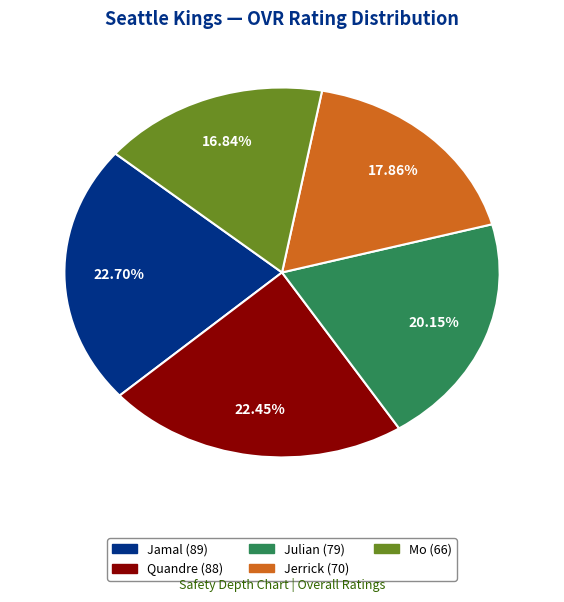

Which has a higher value, Jerrick or Mo?

Jerrick